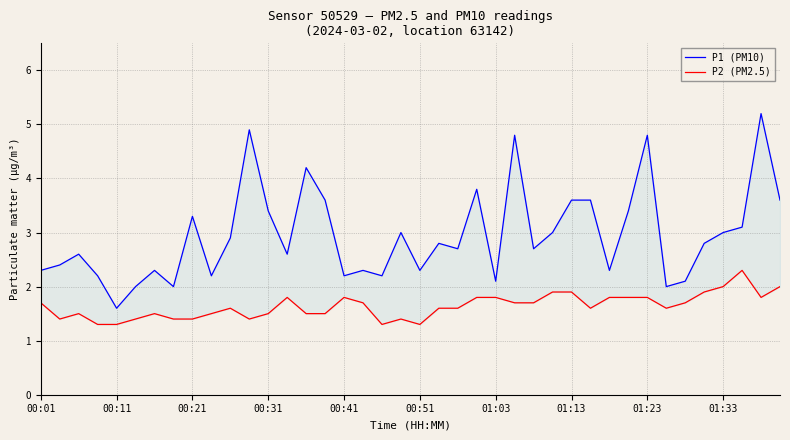

At which category is the sum across all series the highest?

38